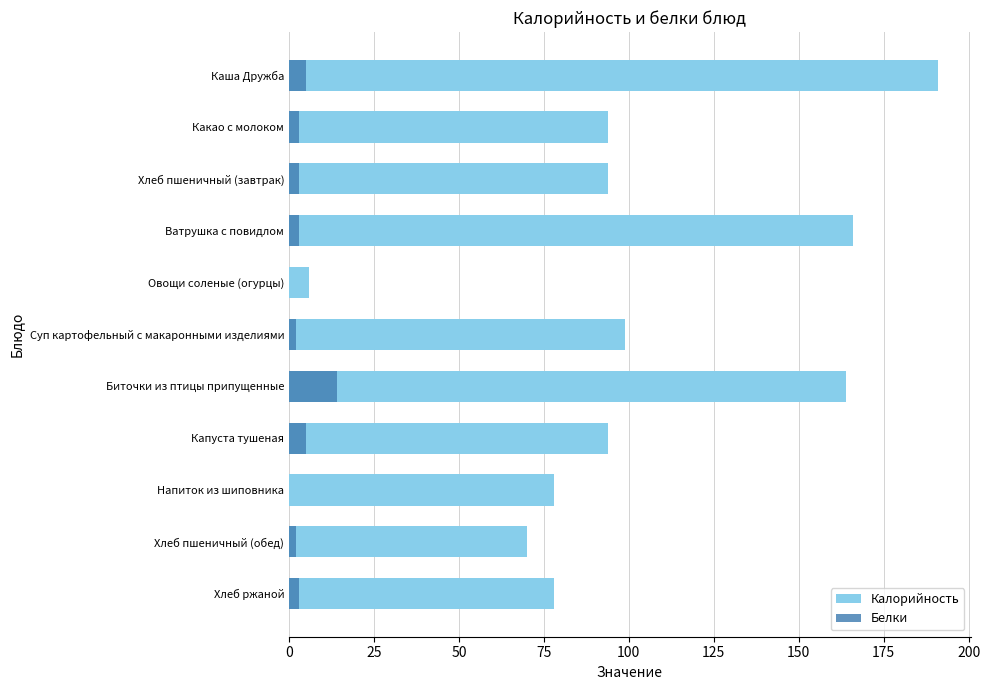

At 200, list the series in order from smallest to largest.

Белки, Калорийность